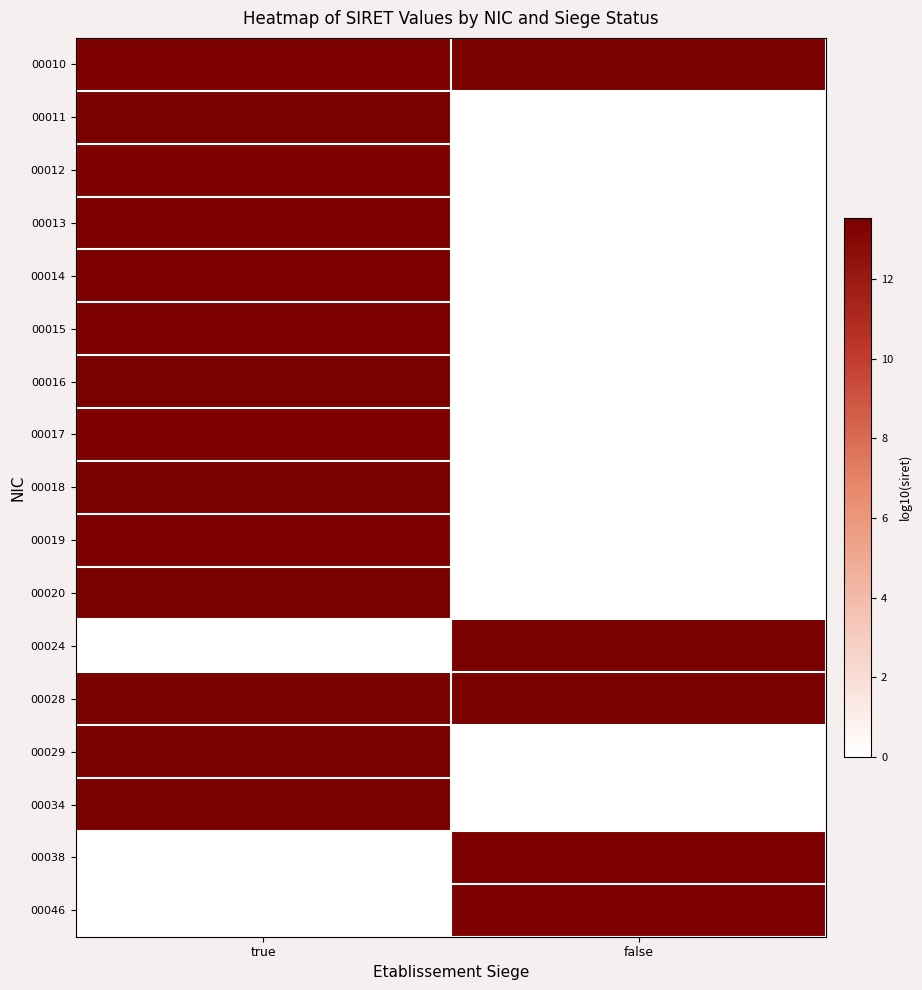

At which category does the chart reach its peak across all series?

true